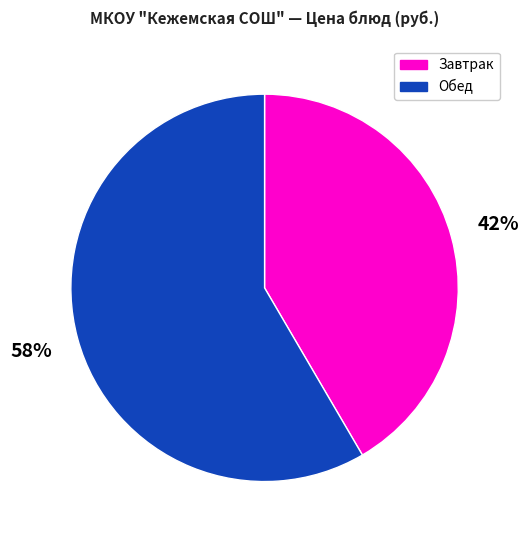

True or false: Завтрак accounts for 55% of the total.

False